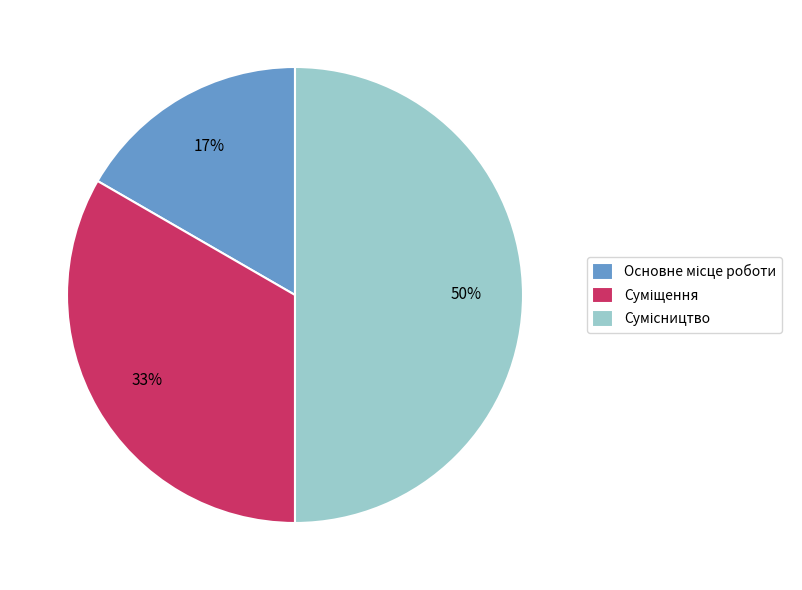

To the nearest percent, what is the difference between the largest and smallest slice percentages?

33%